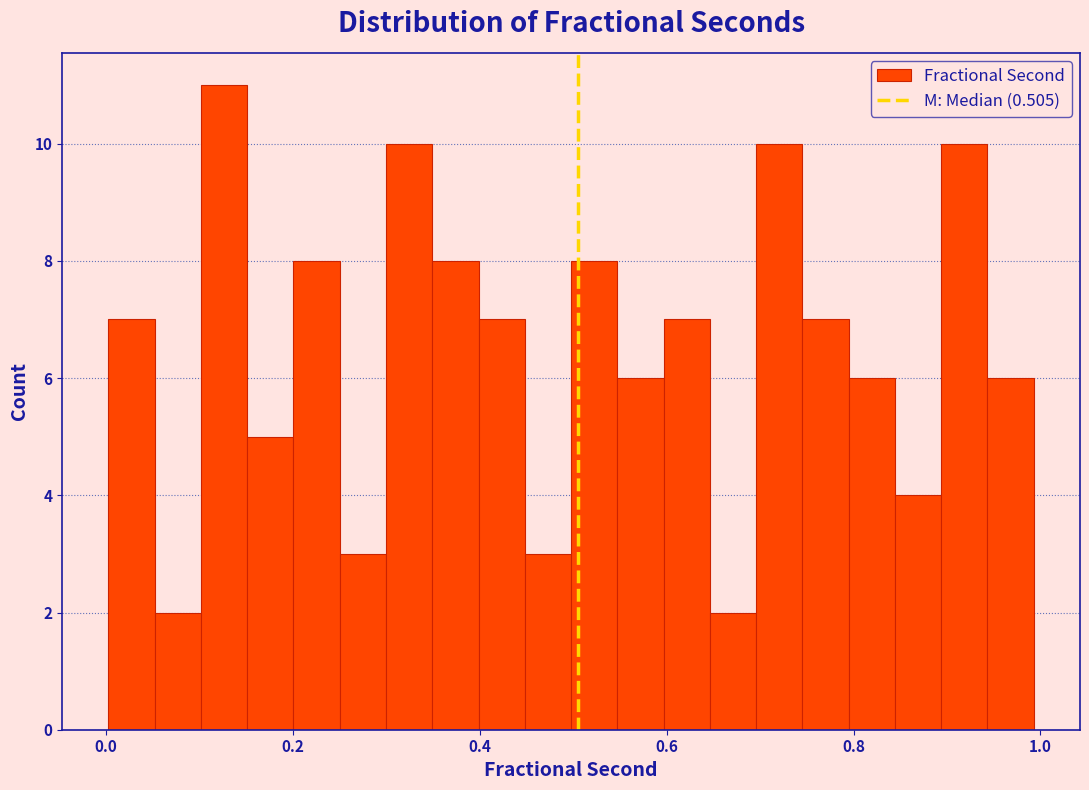

Around what value on the x-axis is the tallest bar? Give the approximate position of its centre, as read against the axis.

0.12